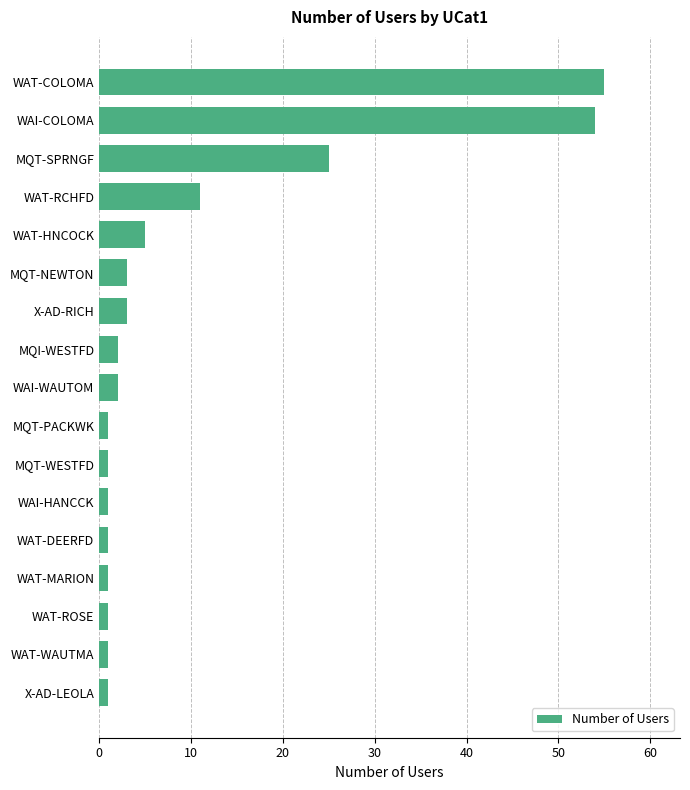

Reading top to bottom, transcribe all the data shown in this chart.

55	54	25	11	5	3	3	2	2	1	1	1	1	1	1	1	1